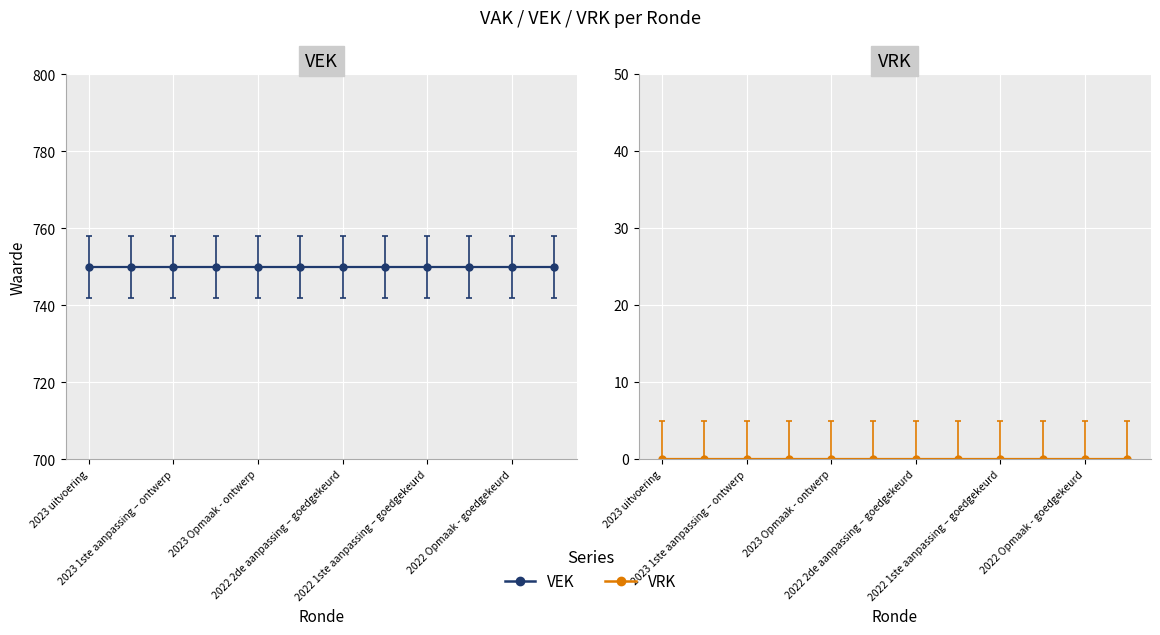

How many lines are shown in the chart?

2